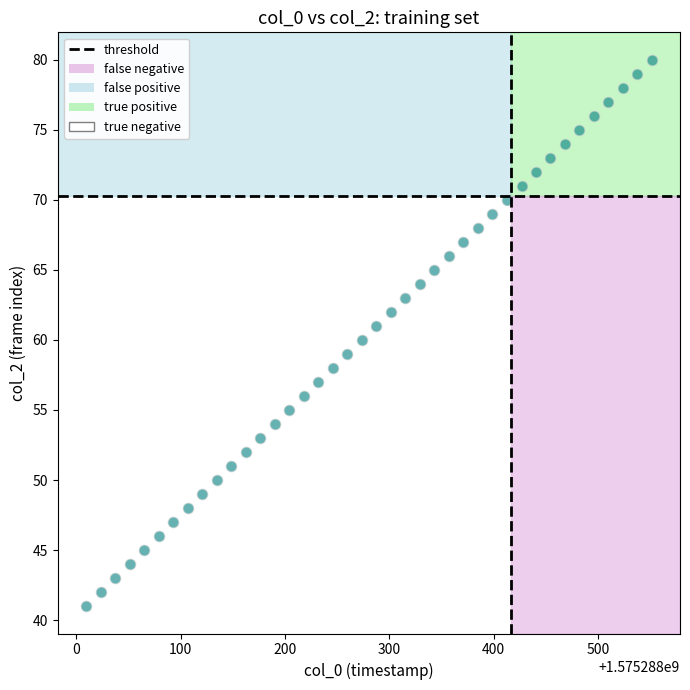

What is the range of Y values (max minus min)?

39